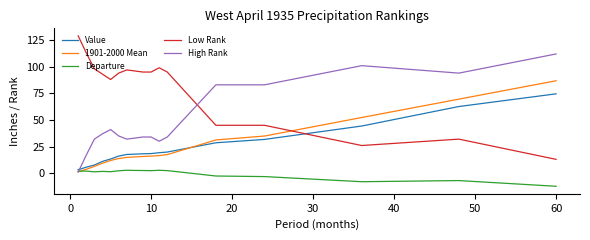

How many distinct data groups are displayed?

5